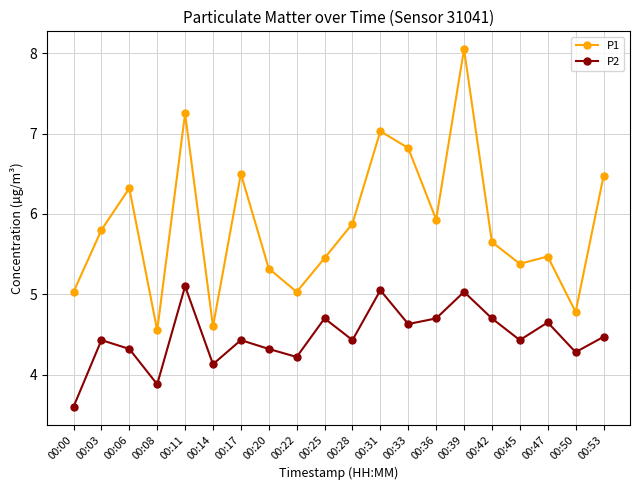

Which category has the highest value in the P1 series?

00:39